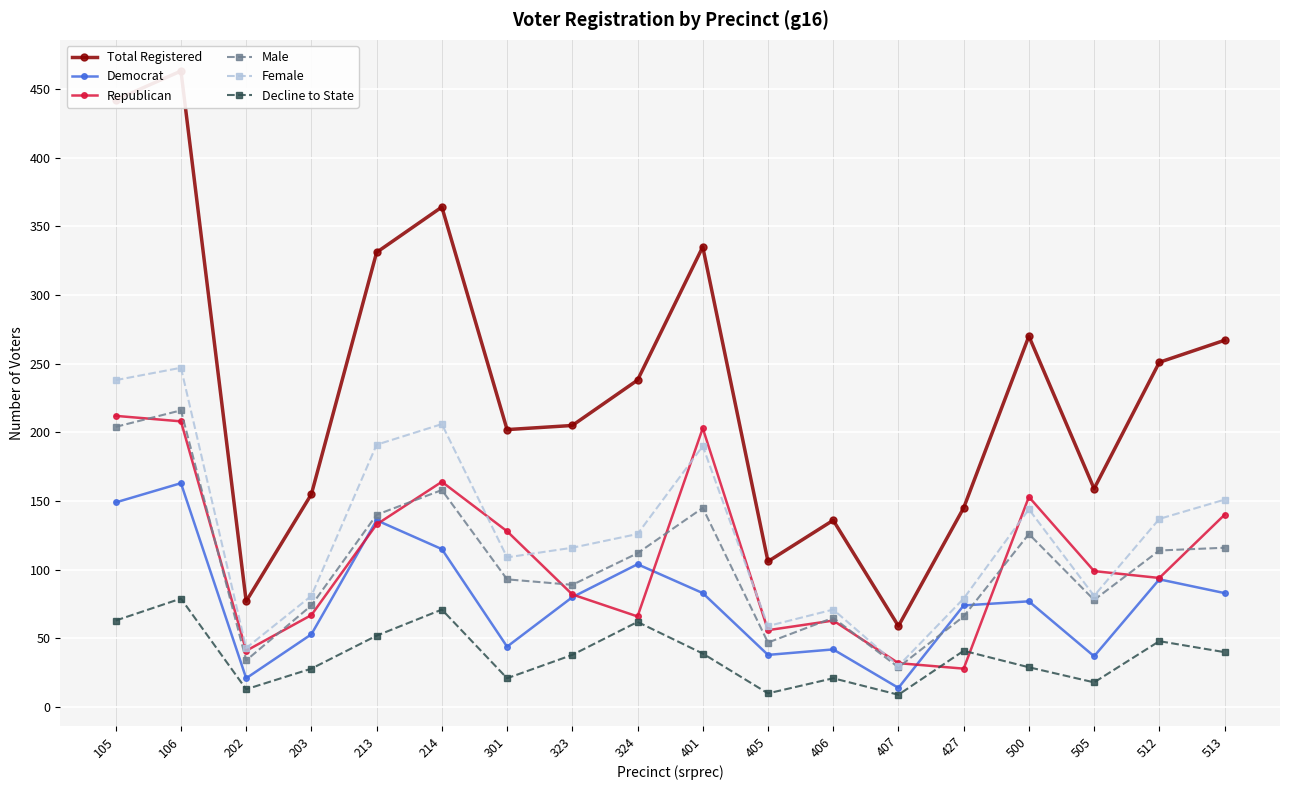

True or false: Total Registered has more than 2 interior local peaks.

True